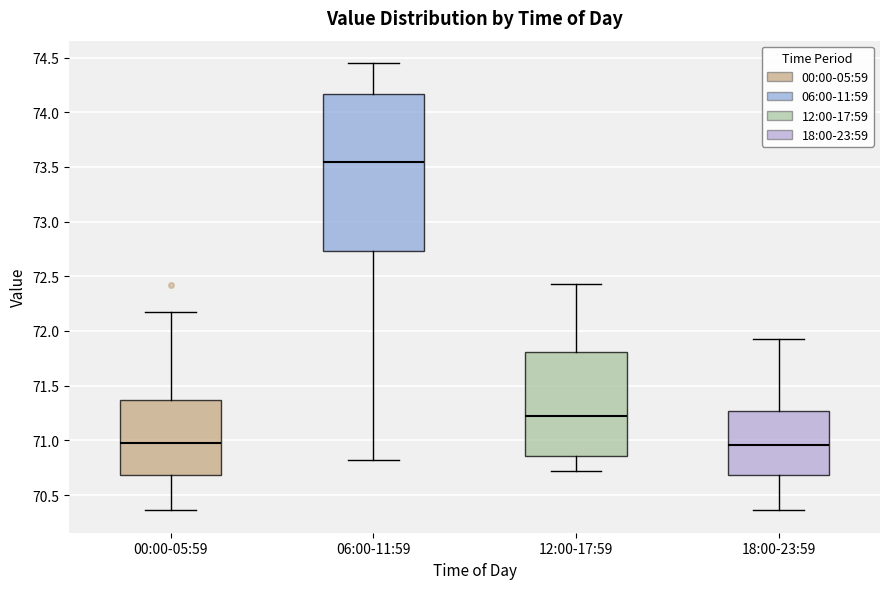

Reading left to right, read every box against the y-axis: the position of its median line, the range the box covers, and the ends of its whiskers. The values are not printed on the chart, so give them approximately, as read against the axis.

00:00-05:59: median 71.00, box 70.70 to 71.35, whiskers 70.35 to 72.15
06:00-11:59: median 73.55, box 72.75 to 74.15, whiskers 70.80 to 74.45
12:00-17:59: median 71.20, box 70.85 to 71.80, whiskers 70.70 to 72.45
18:00-23:59: median 70.95, box 70.70 to 71.25, whiskers 70.35 to 71.95